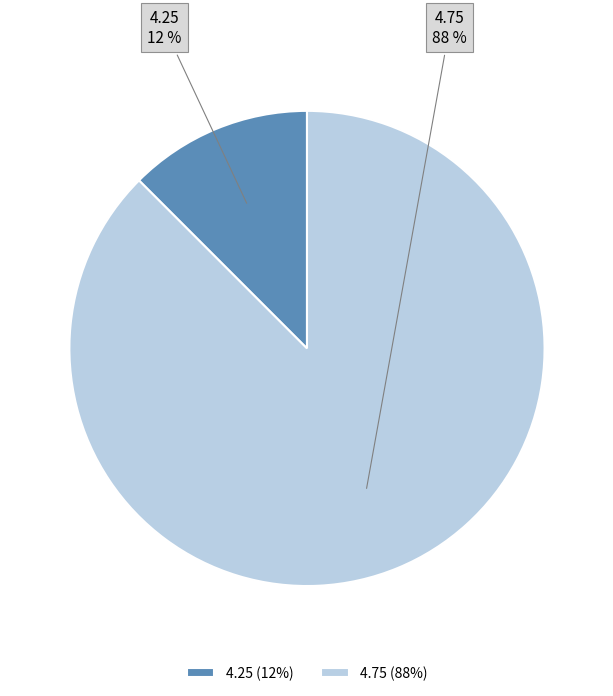

The 4.75 slice represents 88% of the pie. True or false?

True